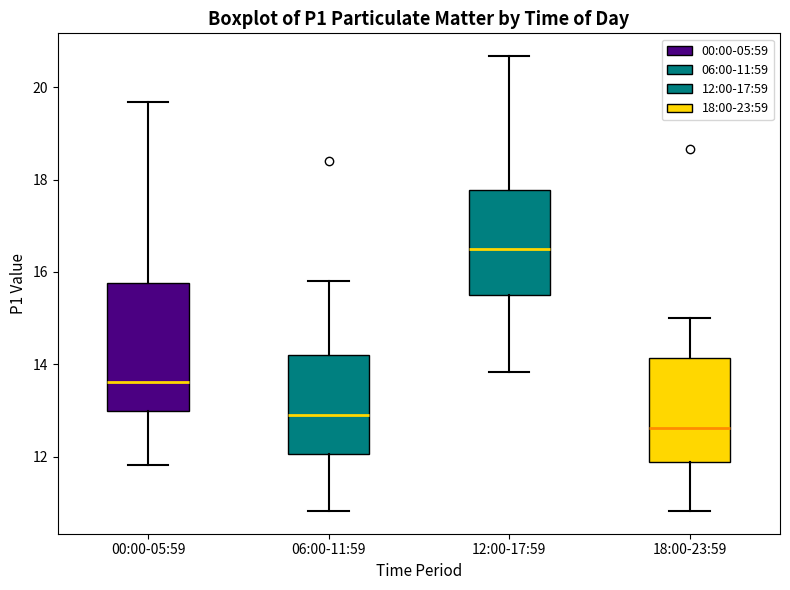

Where does the upper whisker of the box for 00:00-05:59 end on the y-axis? The values are not printed on the chart, so give them approximately, as read against the axis.

19.6